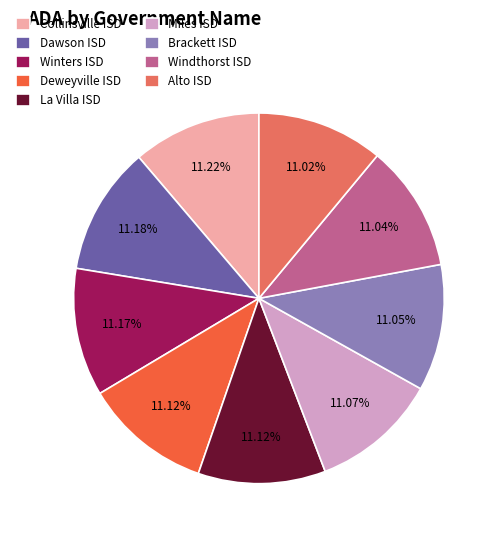

Do Collinsville ISD and Deweyville ISD together represent more than half of the pie?

No